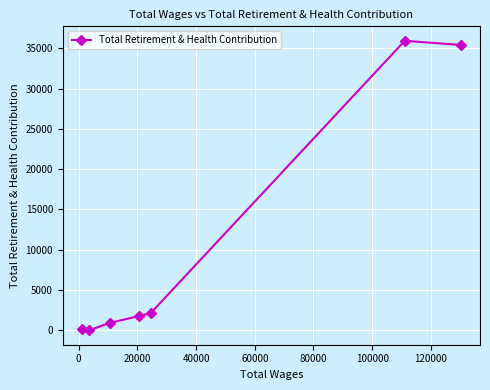

What is the greatest value displayed?

35919.9